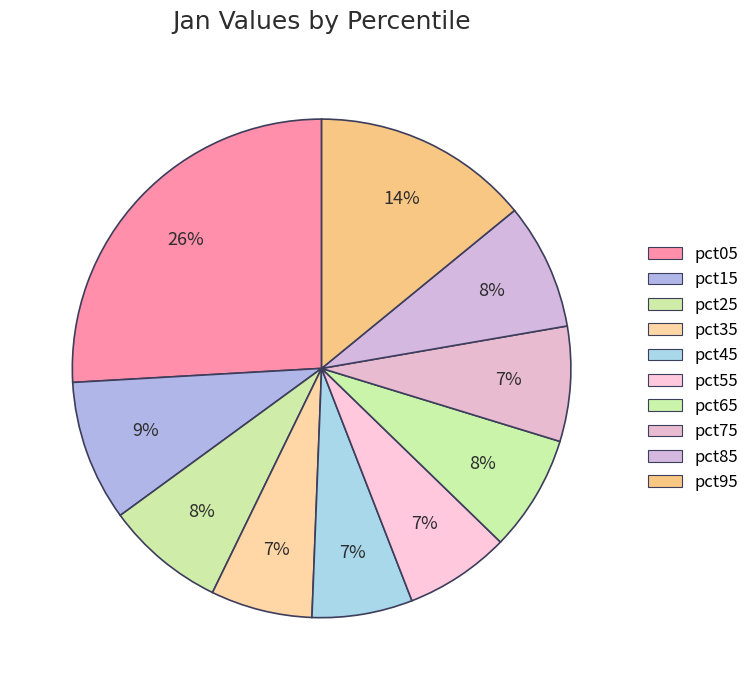

Combined, do pct95 and pct85 account for over 50%?

No